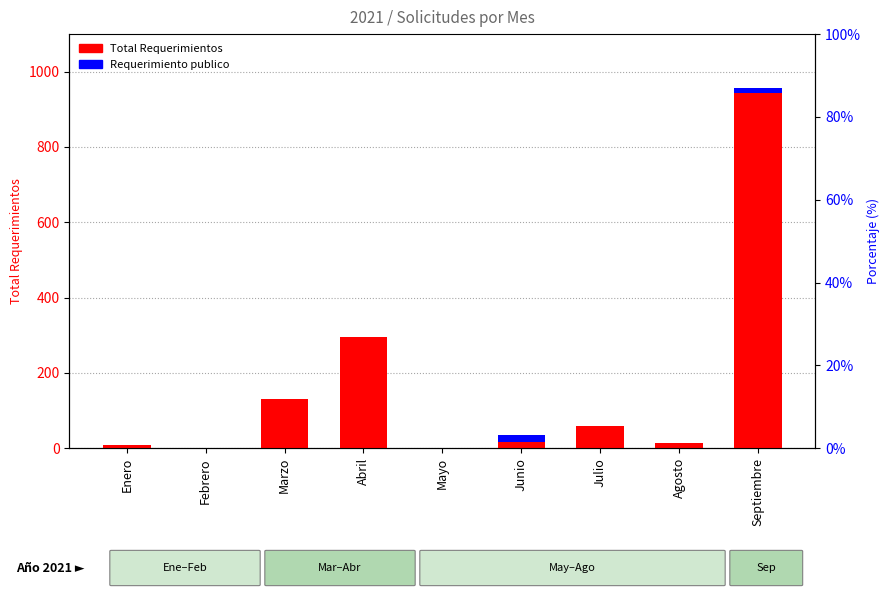

What is the difference between the Total Requerimientos values at Julio and Febrero?

56